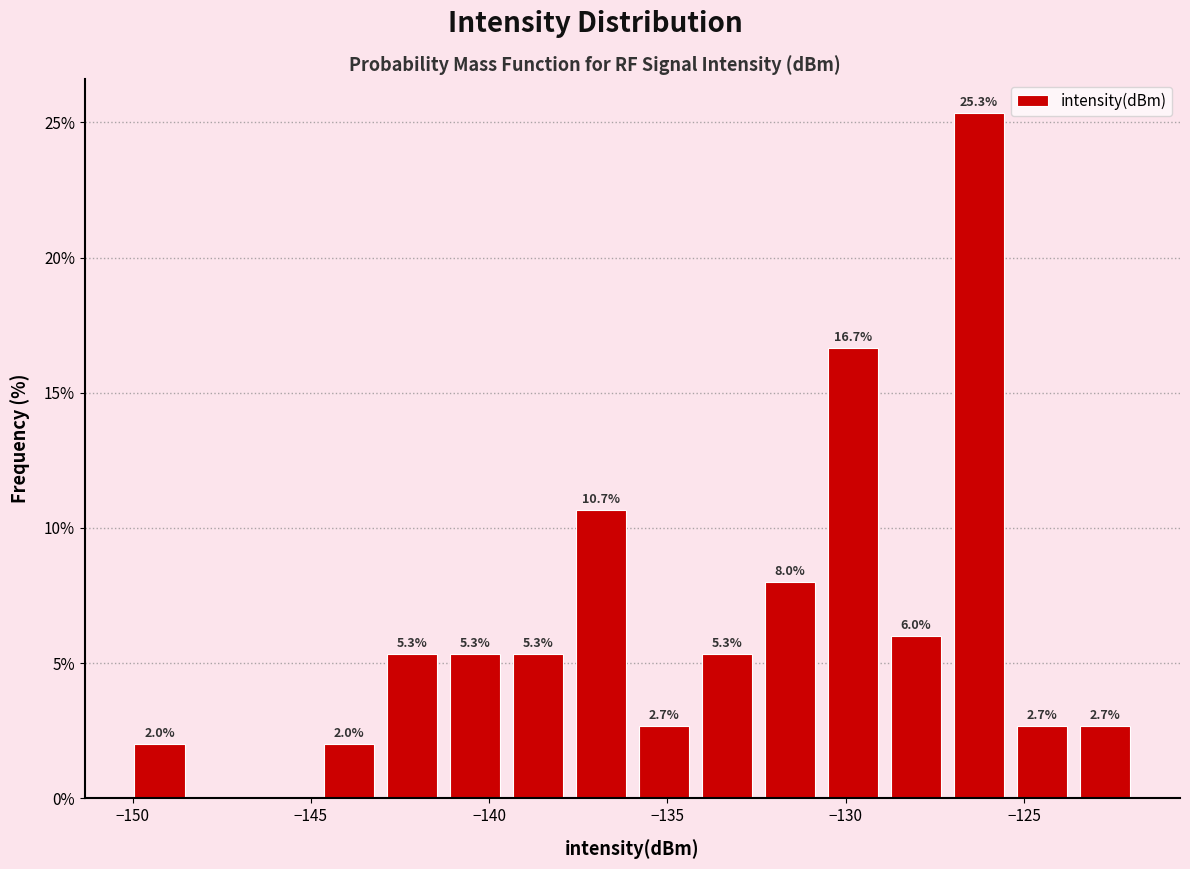

Read against the x-axis, roughly where is the centre of the tallest bar?

-126.5